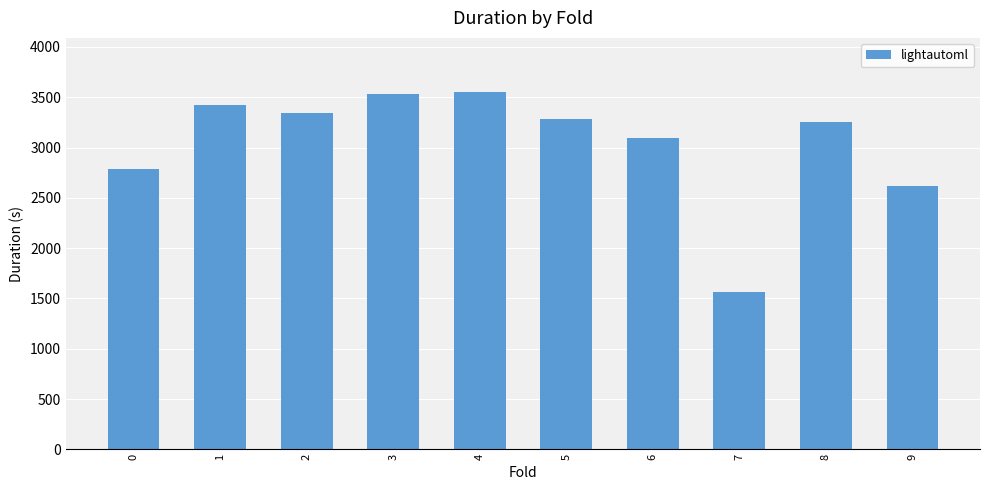

How many data points are above 3285?

5